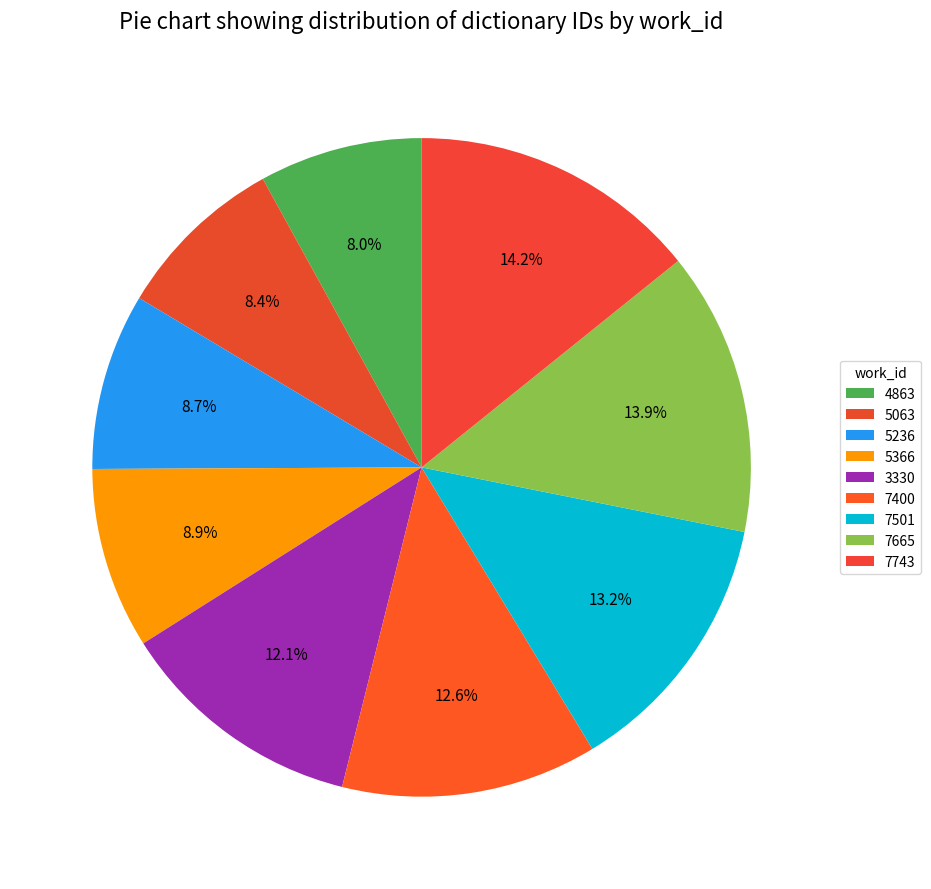

Is it true that 7400 is 13% of the pie?

True